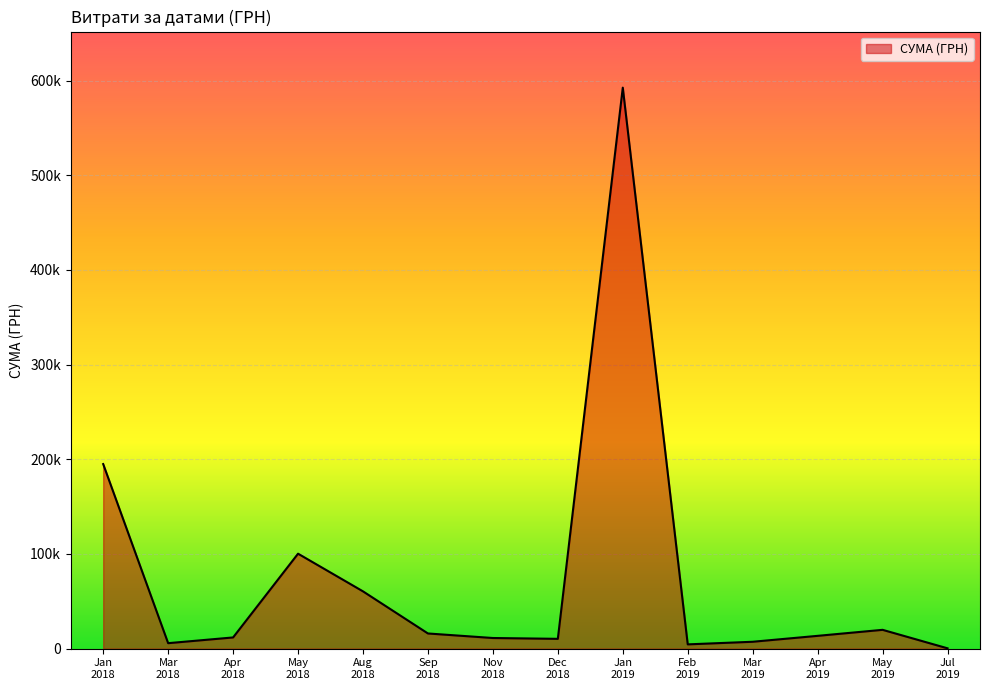

Is this an area chart (filled region under the line)?

Yes